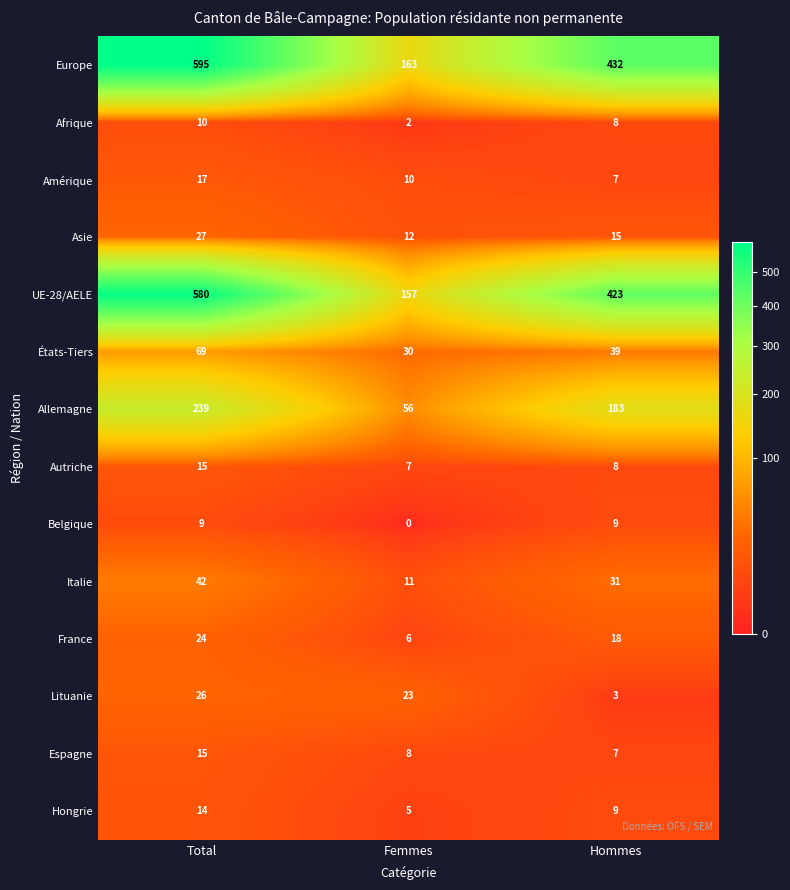

At how many categories does at least one series exceed 16?

3